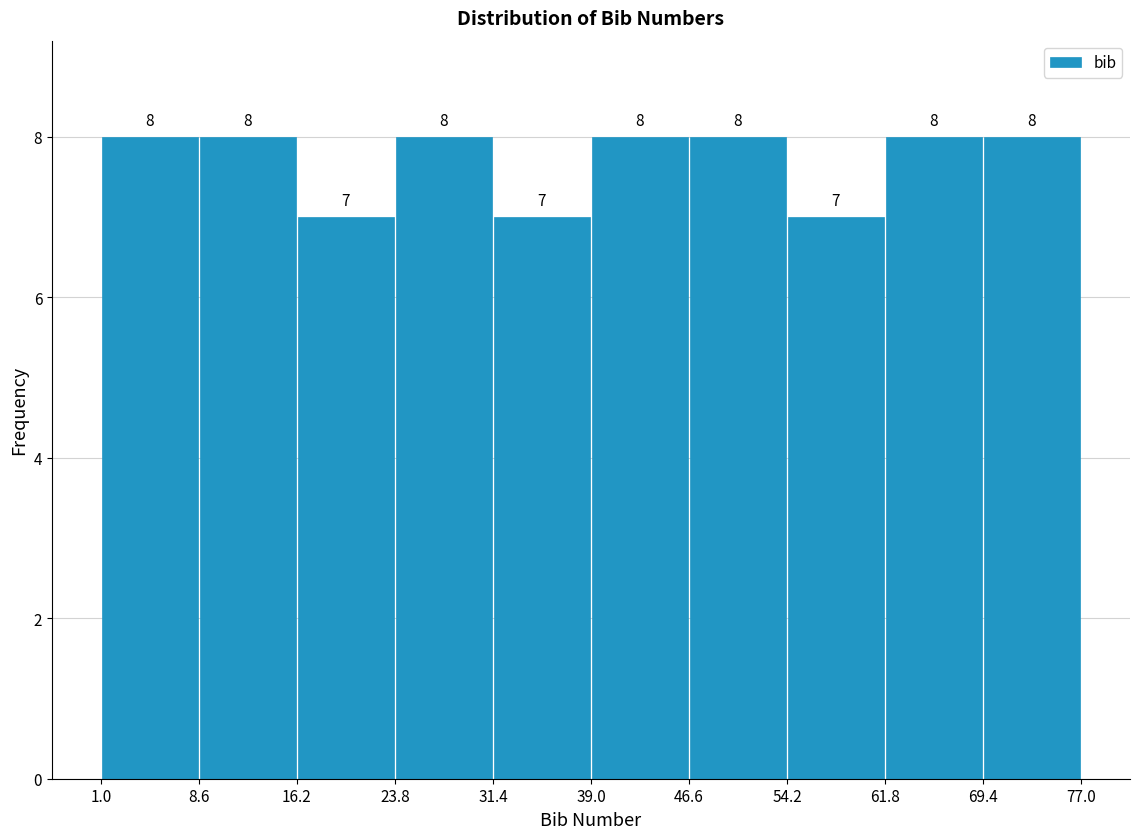

Reading left to right, transcribe this chart: for each bar, give the range it covers on the x-axis and its height.

1.0 to 8.6: 8
8.6 to 16.2: 8
16.2 to 23.8: 7
23.8 to 31.4: 8
31.4 to 39.0: 7
39.0 to 46.6: 8
46.6 to 54.2: 8
54.2 to 61.8: 7
61.8 to 69.4: 8
69.4 to 77.0: 8